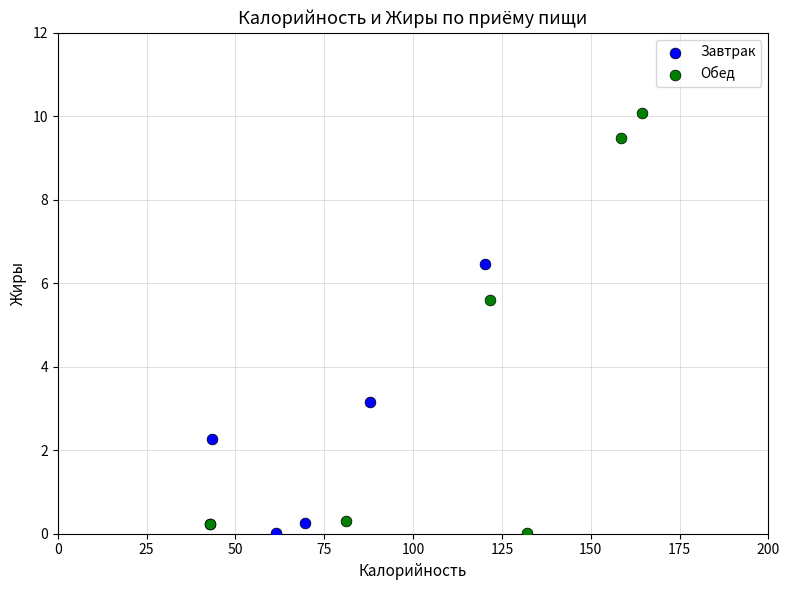

Which series reaches the maximum Y coordinate?

Обед